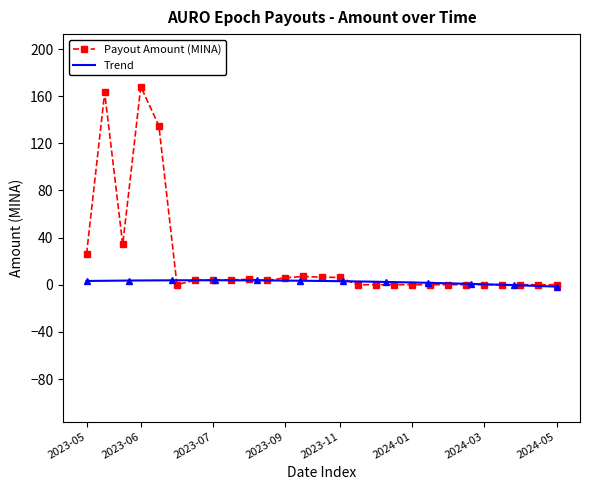

How many points are lower than both their immediate neighbors (excluding endpoints)?

6